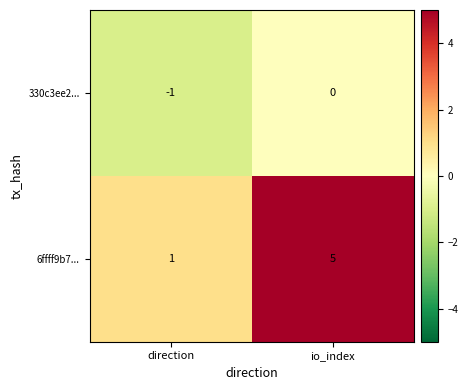

At how many categories does at least one series exceed 2?

1